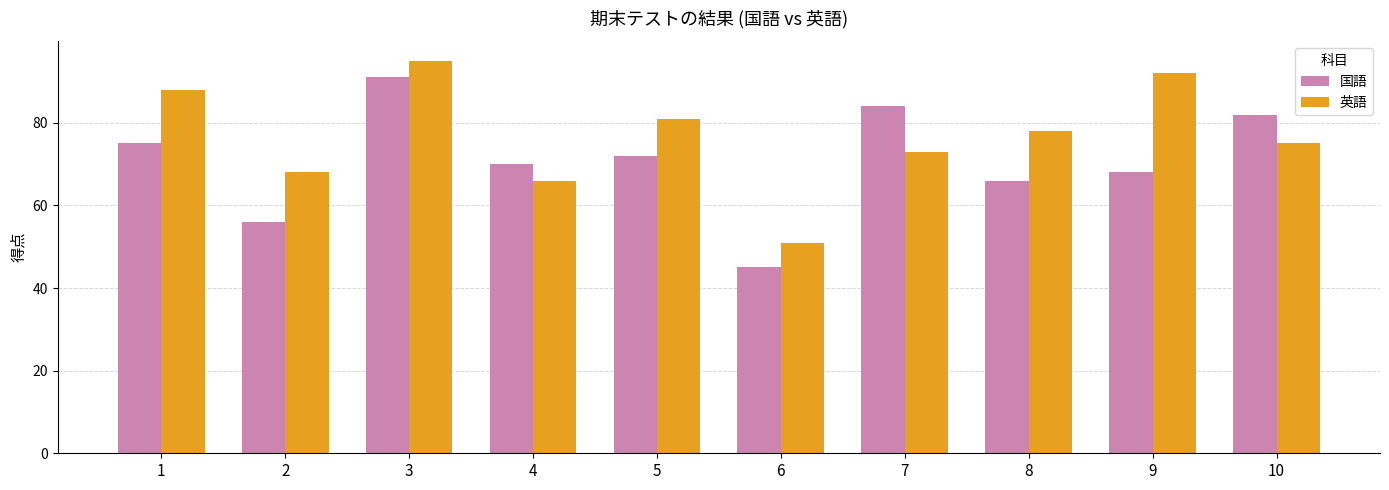

What is the maximum value for 国語?

91